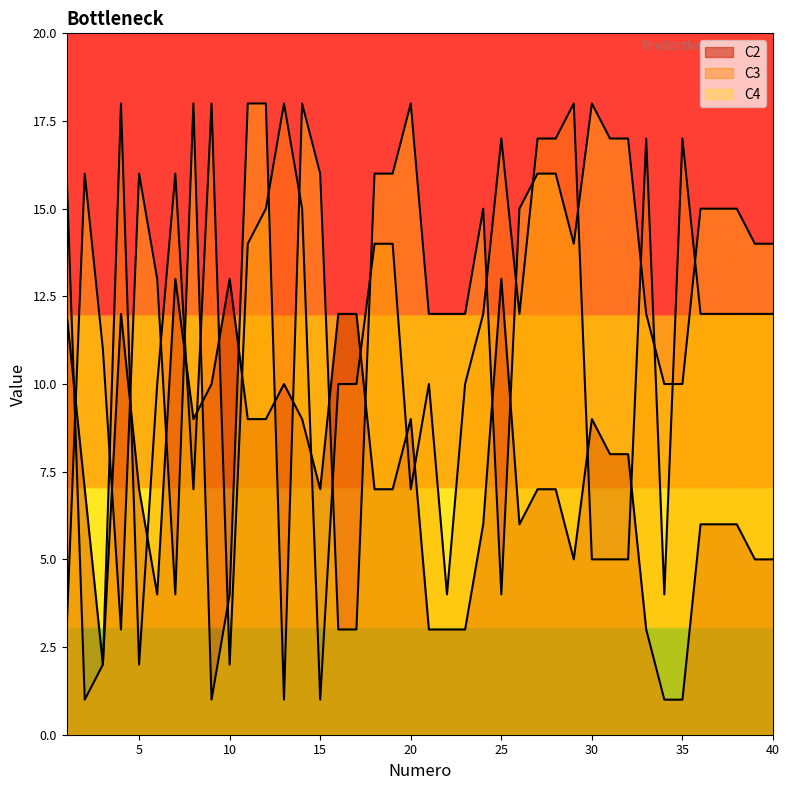

Which series has the widest spread of values?

C3